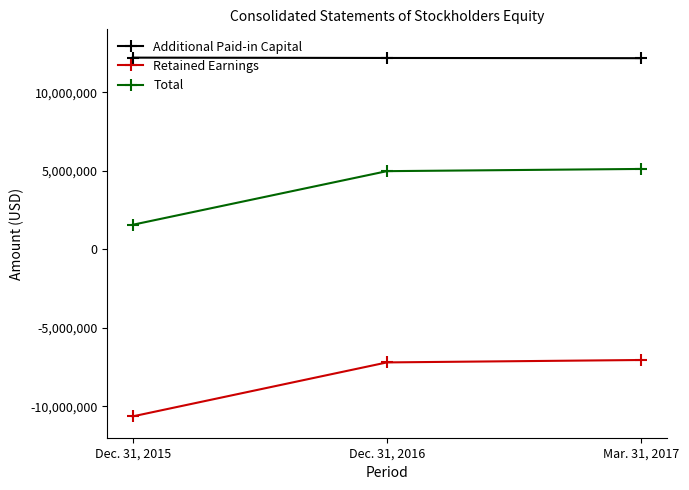

What value does the Additional Paid-in Capital series have at Mar. 31, 2017, to the nearest 50?

12163450